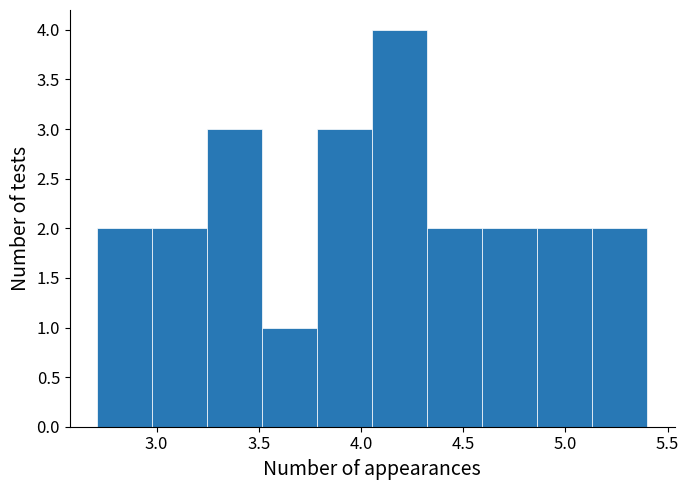

Which range on the x-axis has the tallest bar?

4.05 to 4.30